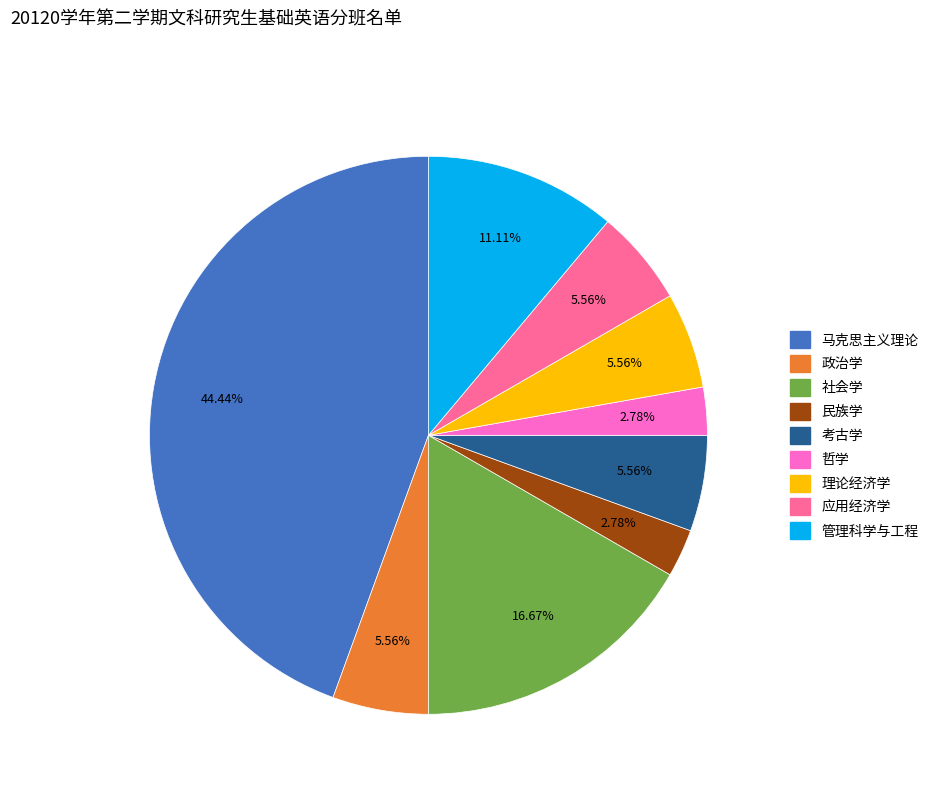

Does 社会学 account for over 50% of the chart?

No